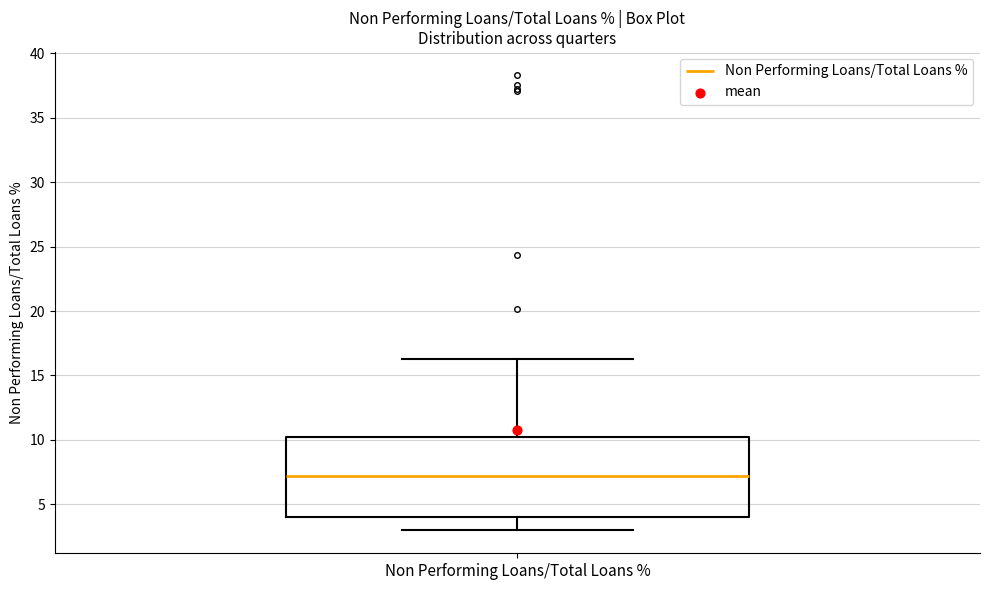

Transcribe this box plot: give where the median line is, the range the box spans, and where the two whiskers end, as read against the y-axis. The values are not printed on the chart, so give them approximately, as read against the axis.

median 7, box 4 to 10, whiskers 3 to 16